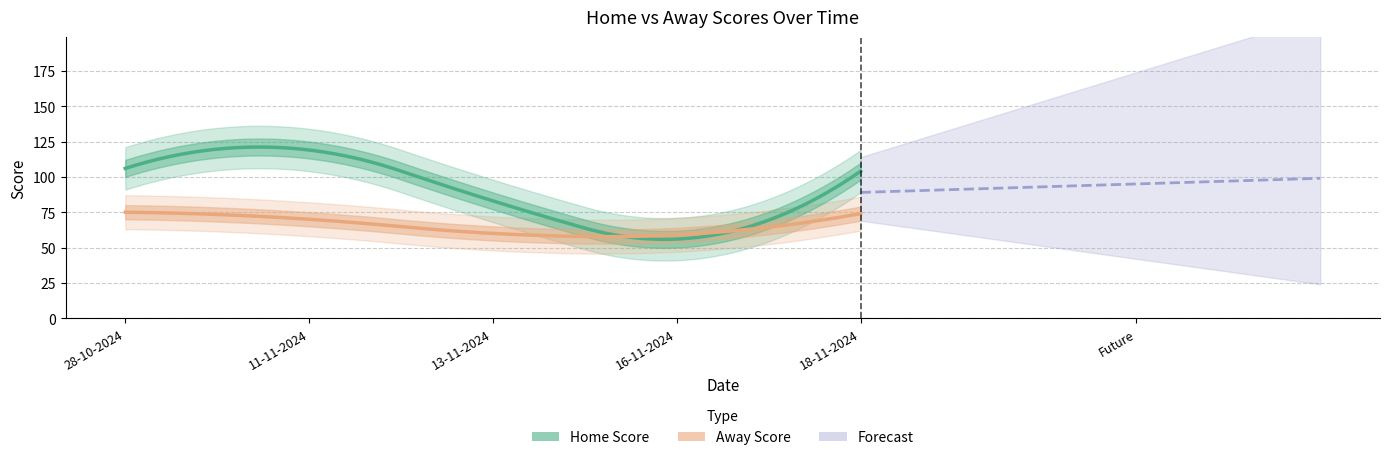

Which series has the largest total across all categories?

Home Score